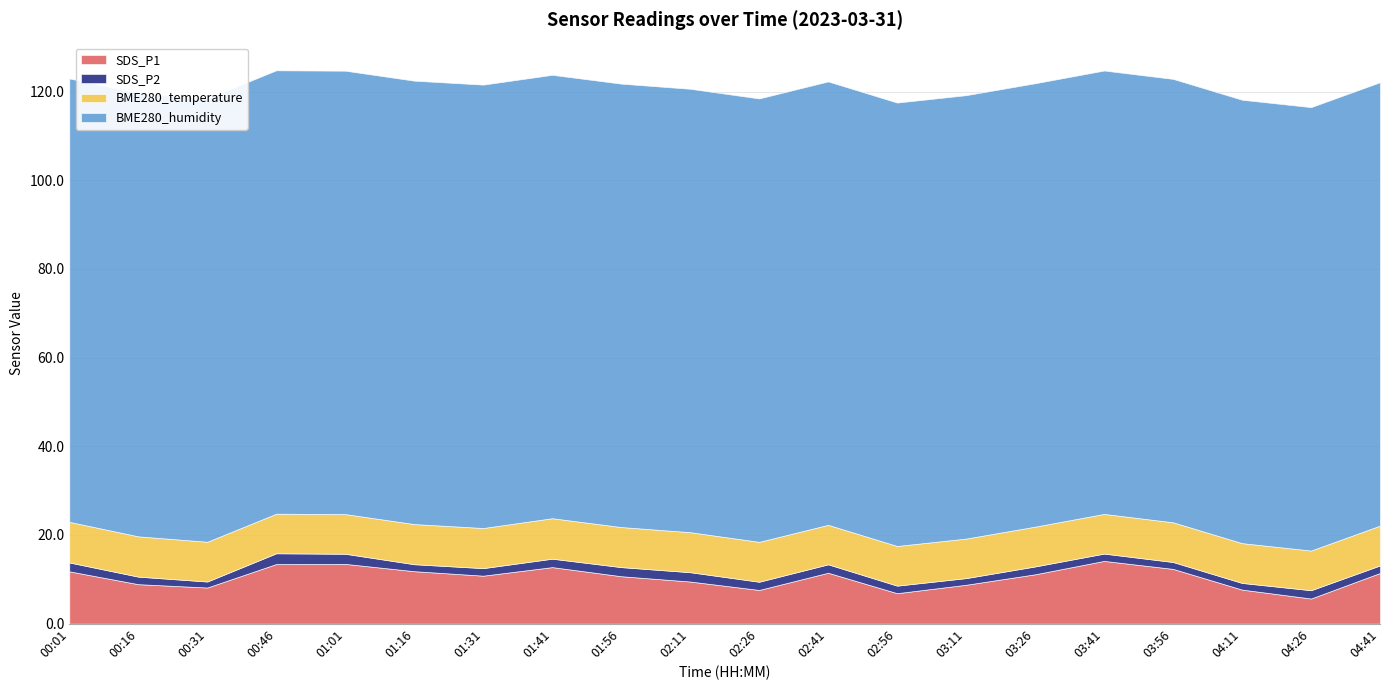

Which category has the highest value in the BME280_humidity series?

00:01